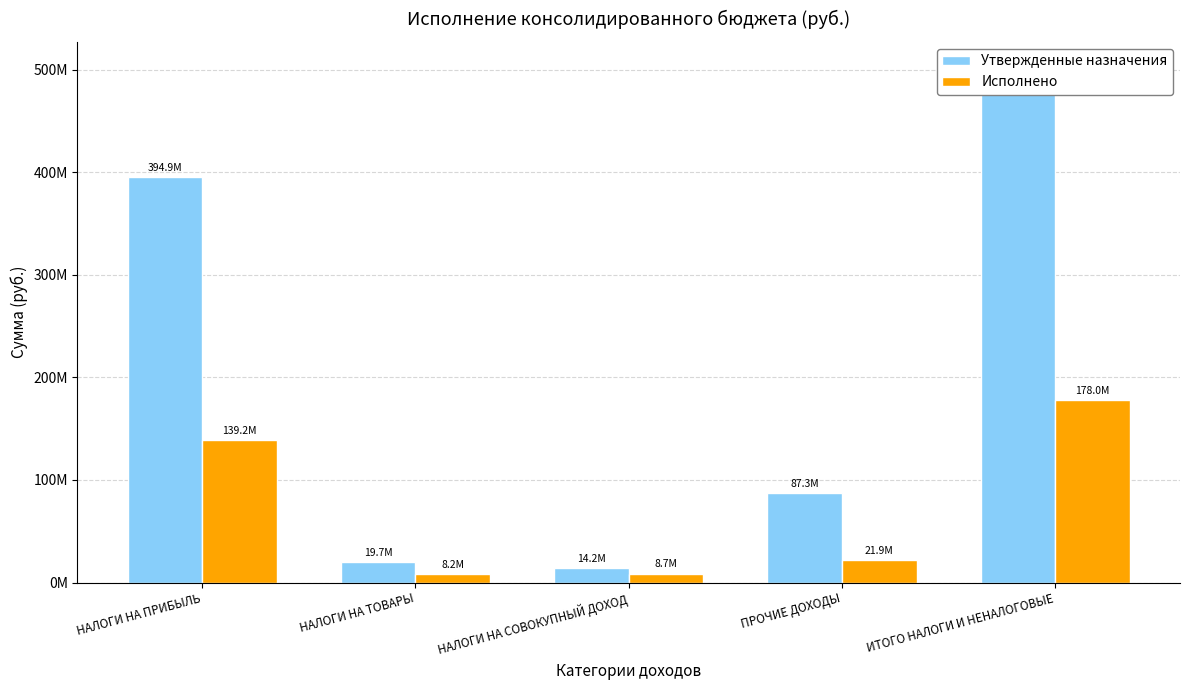

What position from the right is НАЛОГИ НА ПРИБЫЛЬ?

5